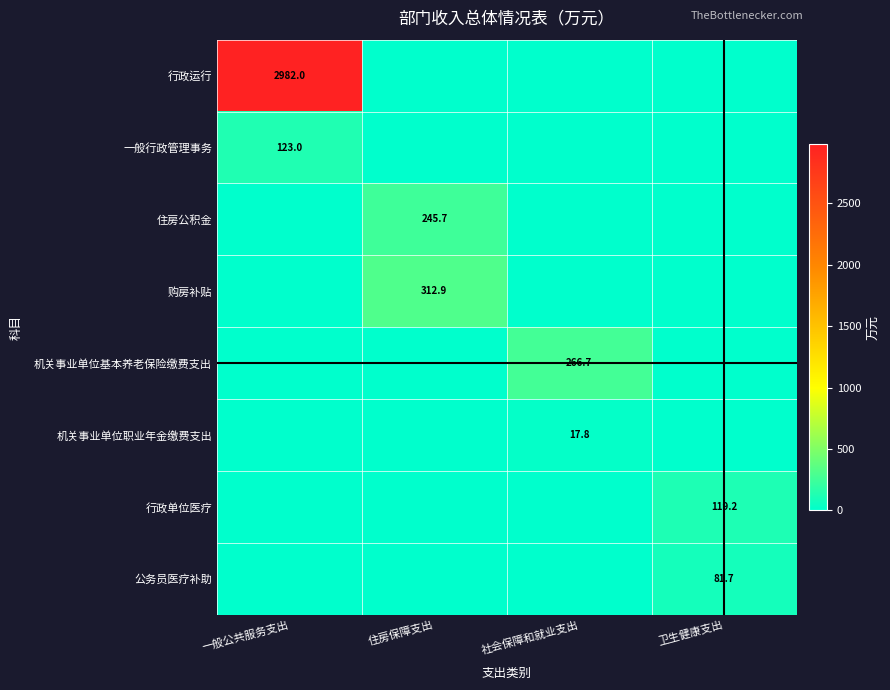

The 一般行政管理事务 series shows 71.6 at 一般公共服务支出. True or false?

False